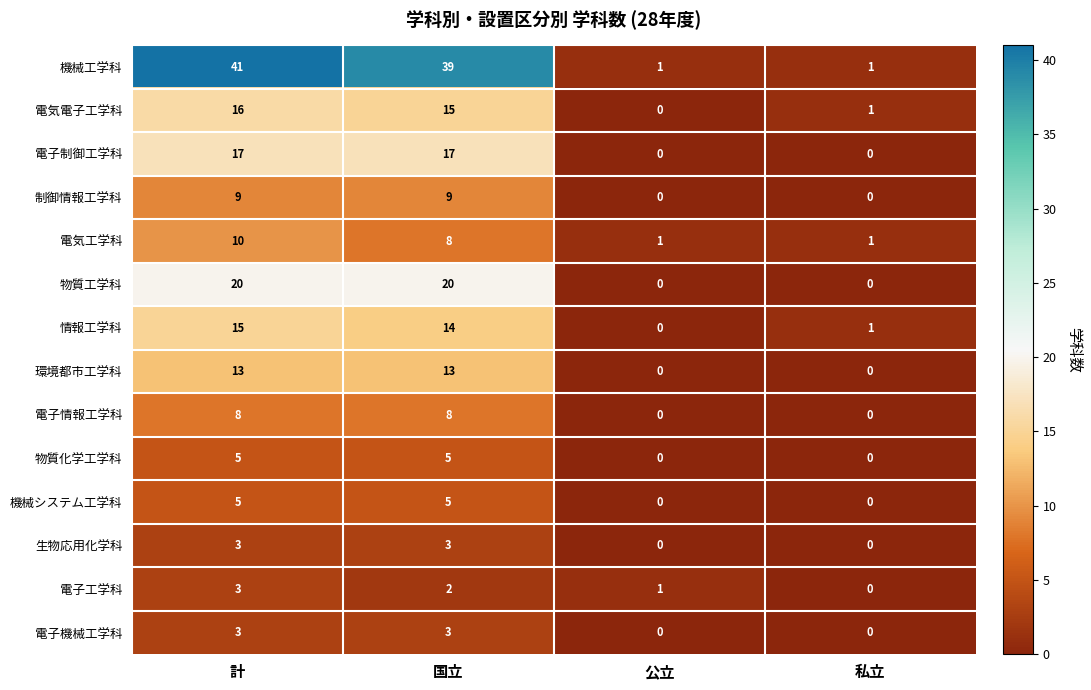

The value of 機械システム工学科 at 国立 is 8. True or false?

False